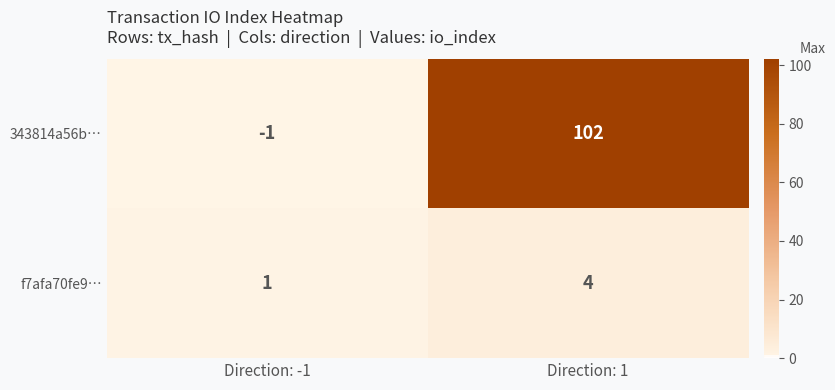

At which category does the chart reach its minimum across all series?

Direction: -1